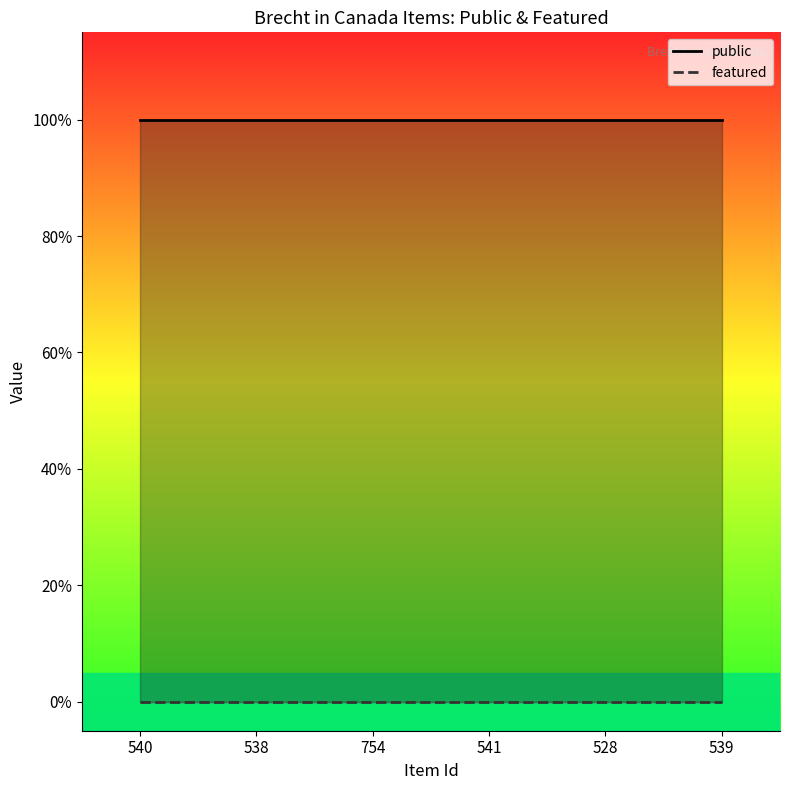

Reading right to left, extract all data points from this chart.

public: 1	1	1	1	1	1
featured: 0	0	0	0	0	0